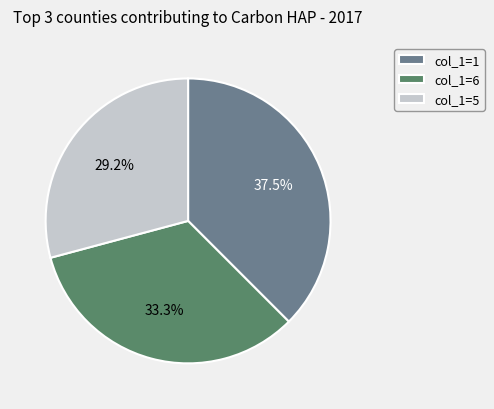

How many slices are in this pie chart?

3